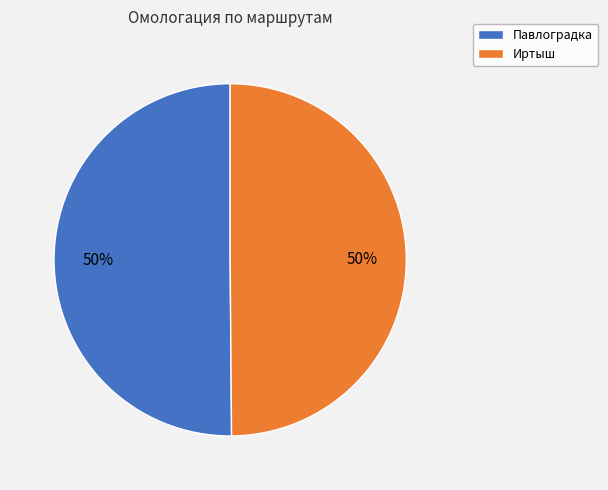

To the nearest percent, what is the average slice percentage?

50%